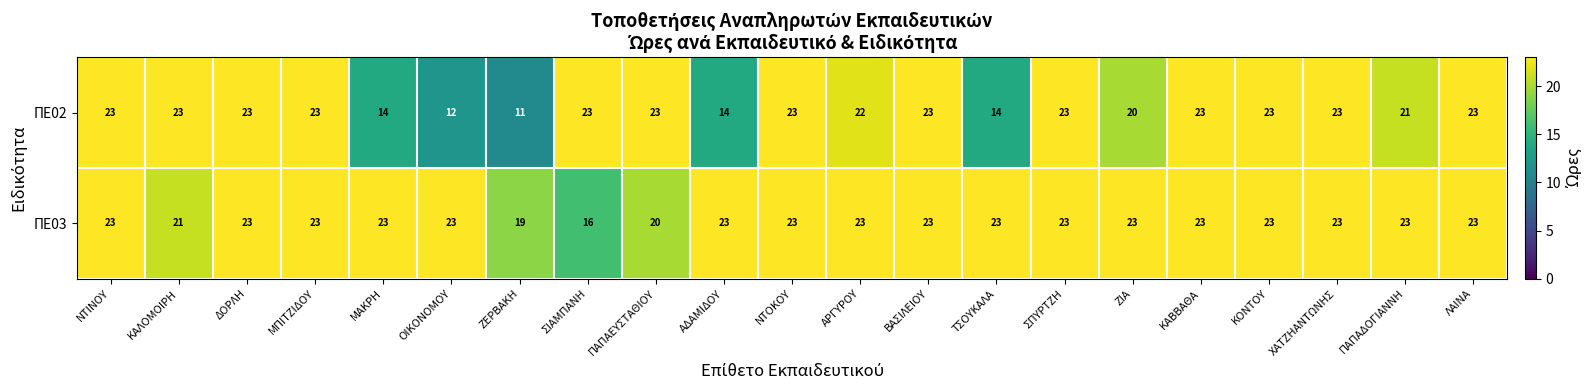

Which series has the largest total across all categories?

ΠΕ03